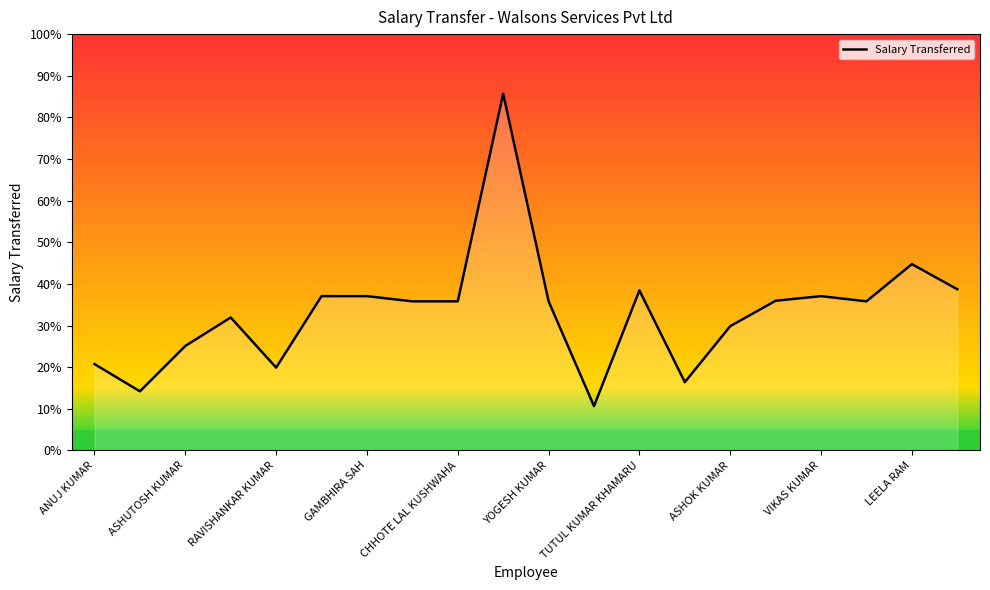

Reading left to right, transcribe all the data shown in this chart.

10784	7379	13045	16605	10343	19266	19266	18619	18619	44558	18619	5533	19983	8522	15519	18693	19266	18619	23270	20127